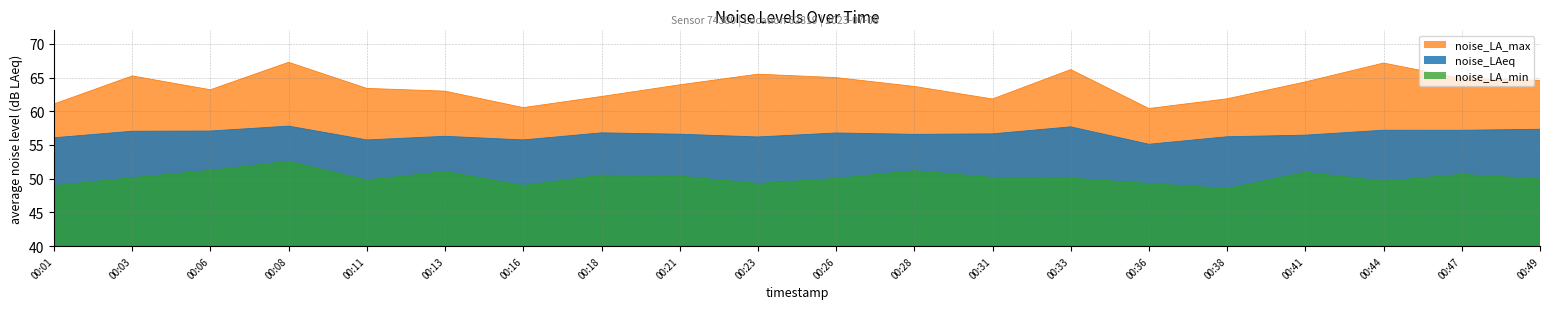

Which series has the largest total across all categories?

noise_LA_max